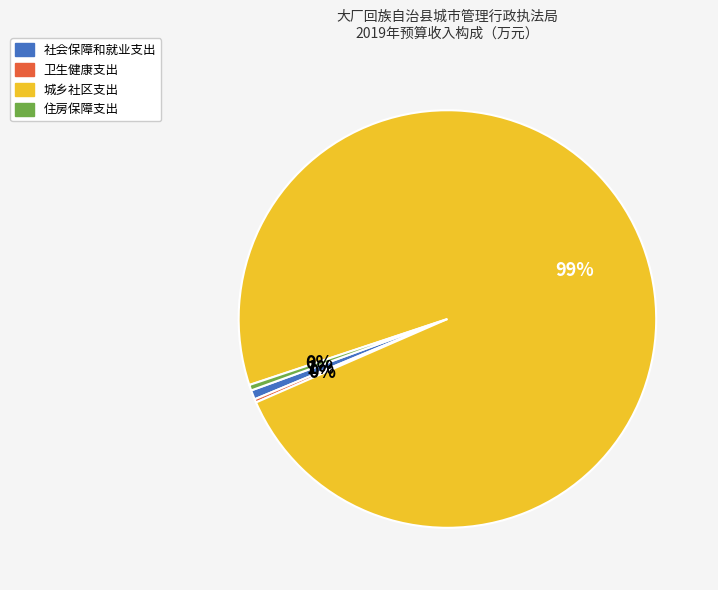

Which category accounts for the majority?

城乡社区支出